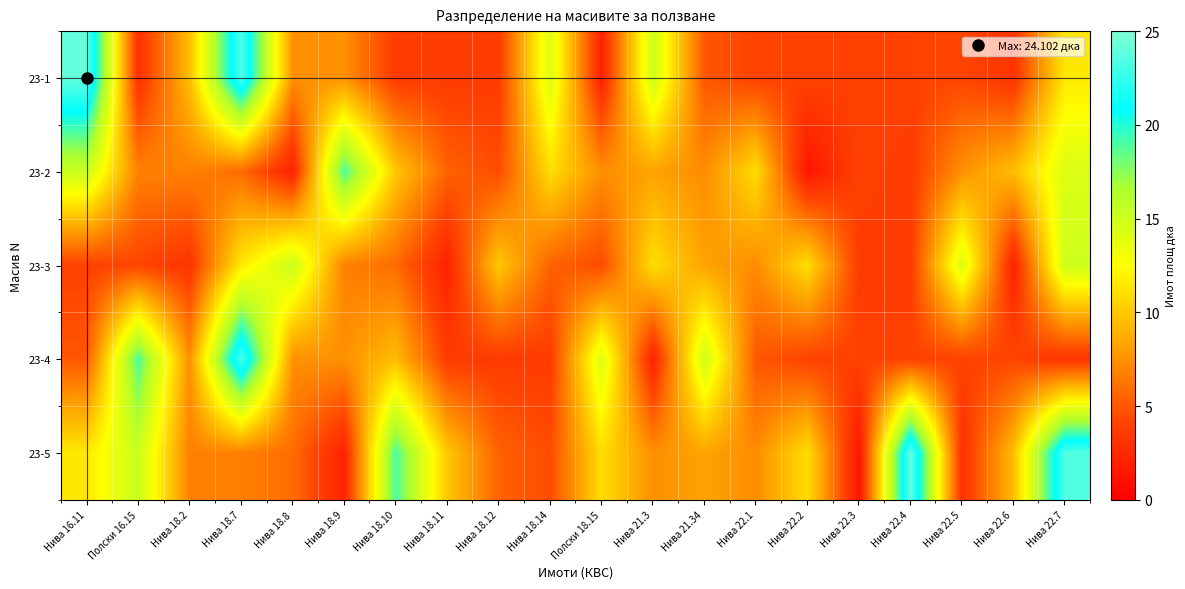

How many series are shown in this chart?

5